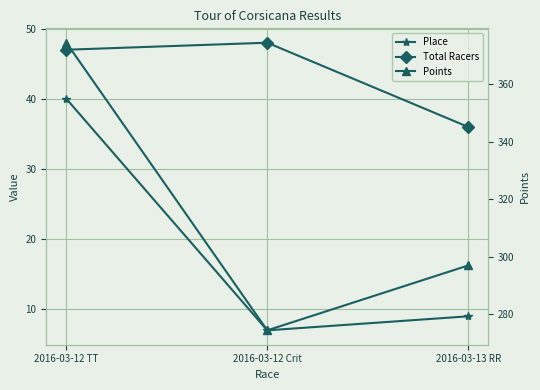

Reading right to left, transcribe all the data shown in this chart.

Place: 2016-03-13 RR=9.0	2016-03-12 Crit=7.0	2016-03-12 TT=40.0
Total Racers: 2016-03-13 RR=36.0	2016-03-12 Crit=48.0	2016-03-12 TT=47.0
Points: 2016-03-13 RR=297.0	2016-03-12 Crit=274.4	2016-03-12 TT=374.5